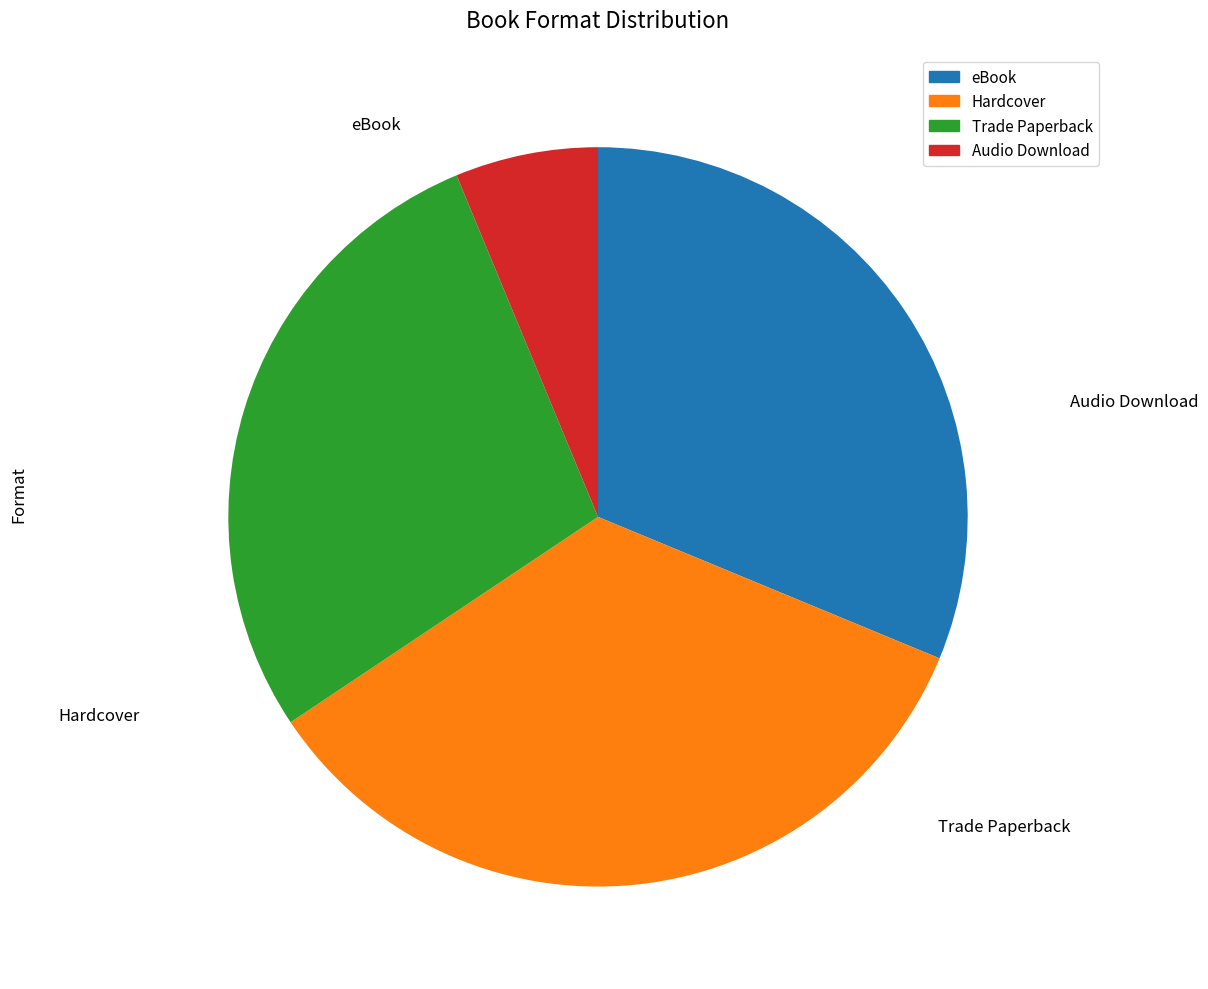

To the nearest percent, what is the average slice percentage?

25%